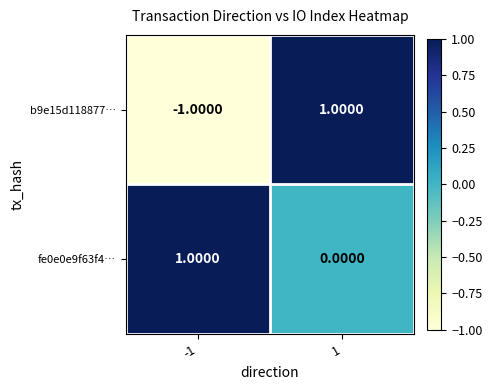

What is the greatest value displayed?

1